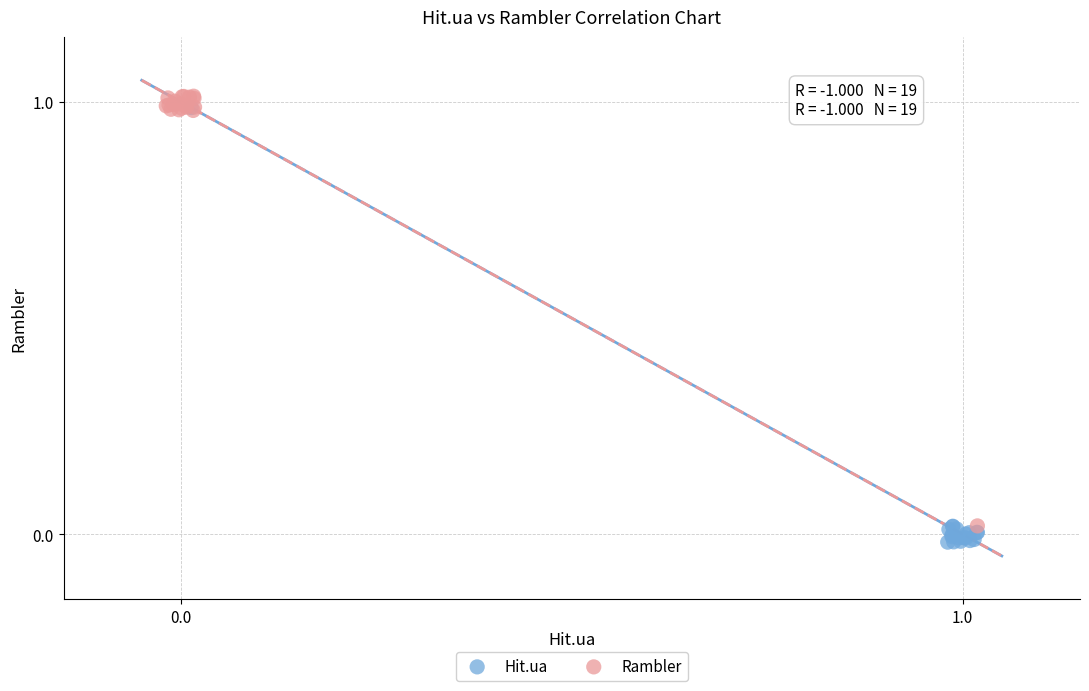

Which series reaches the maximum Y coordinate?

Rambler